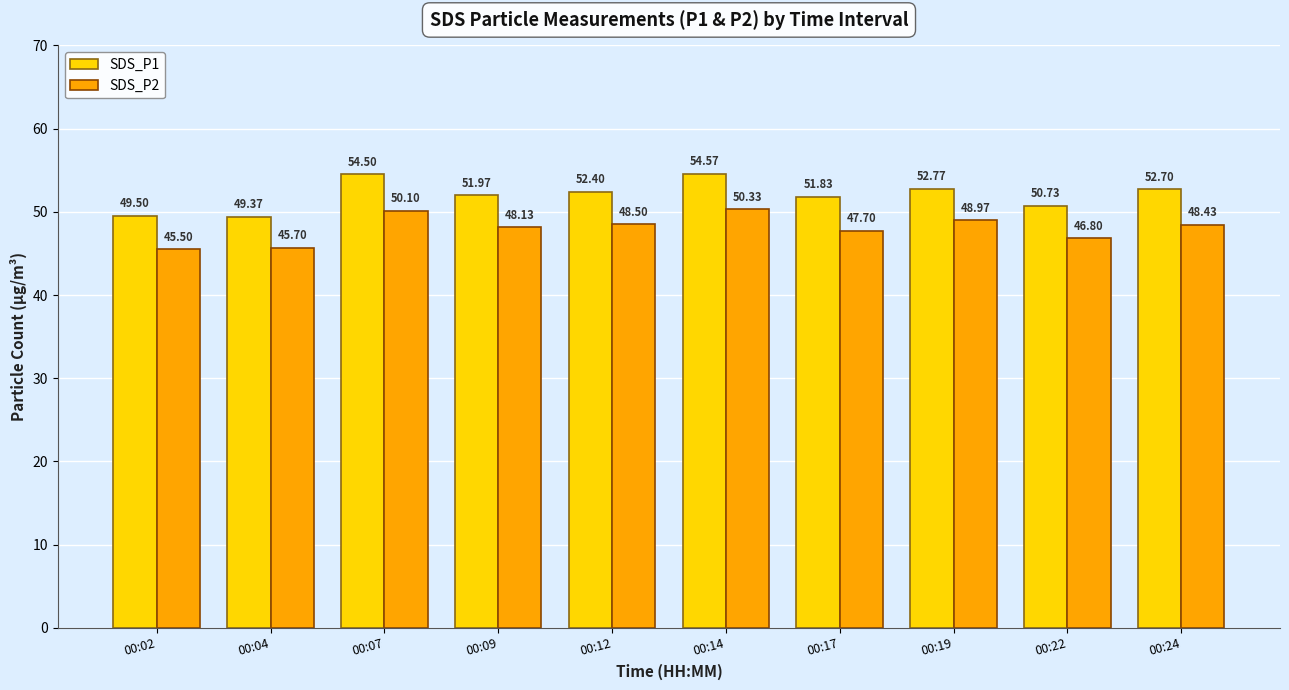

What is the greatest value displayed?

54.6